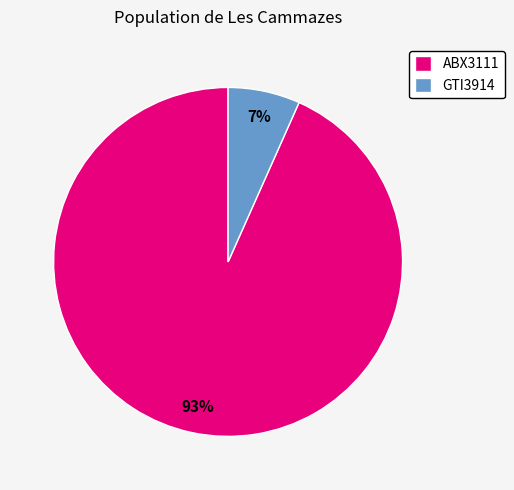

The GTI3914 slice represents 7% of the pie. True or false?

True